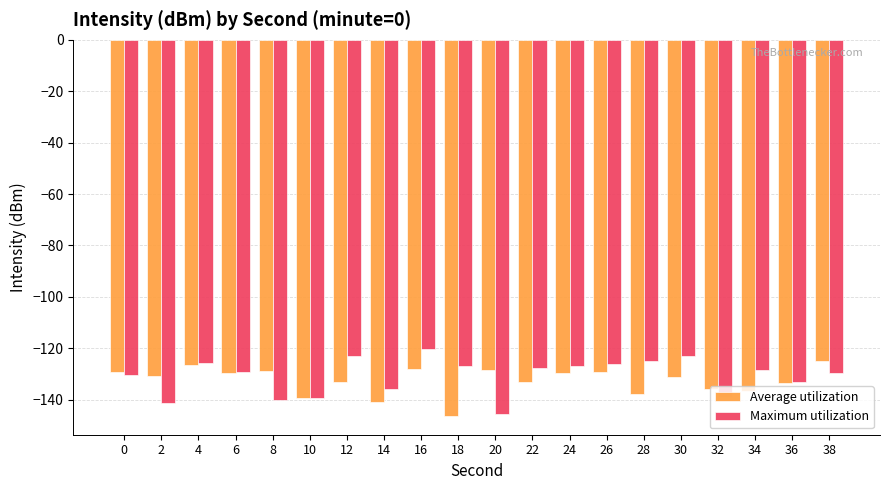

What are all the series names shown in the legend?

Average utilization, Maximum utilization